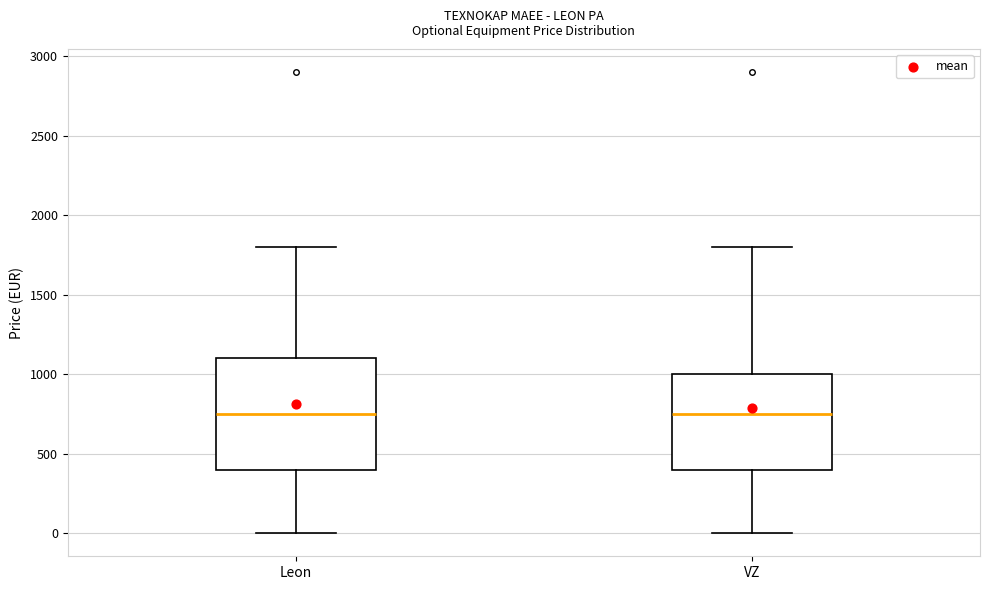

Comparing the boxes themselves (not the whiskers), which one is the tallest?

Leon